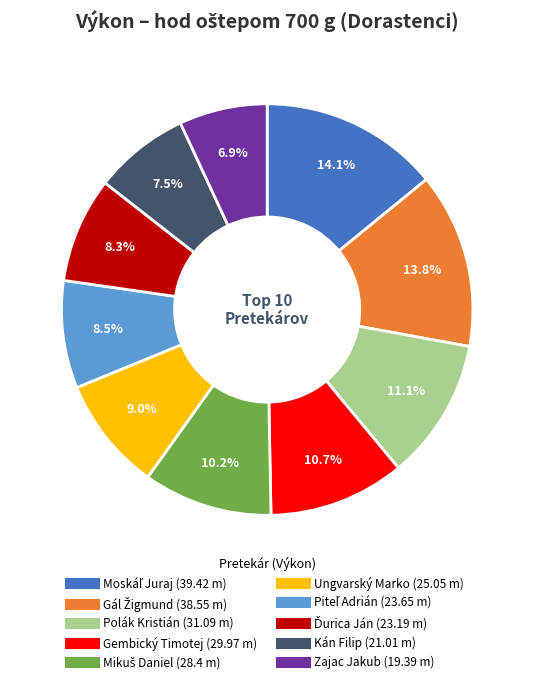

Is it true that Zajac Jakub is 20% of the pie?

False